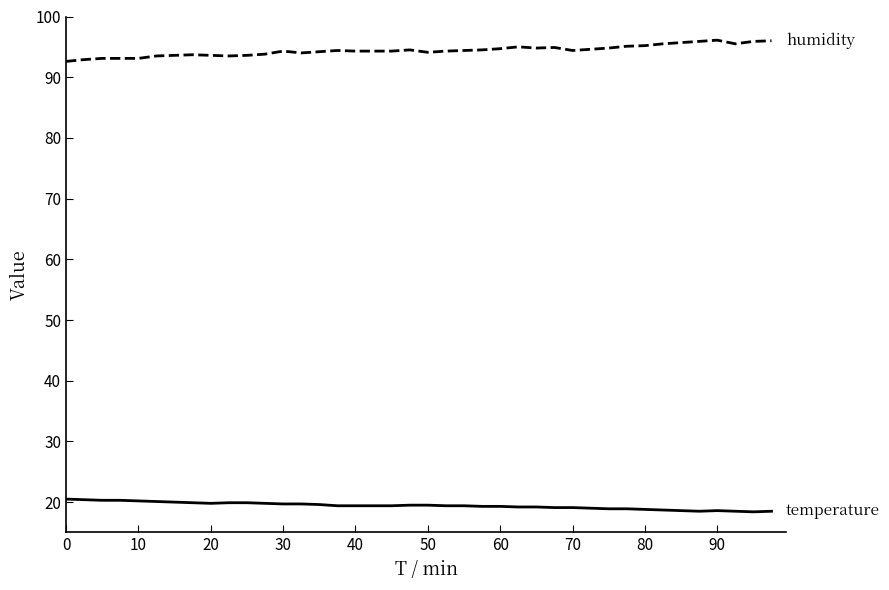

What is the minimum value shown in the chart?

18.4